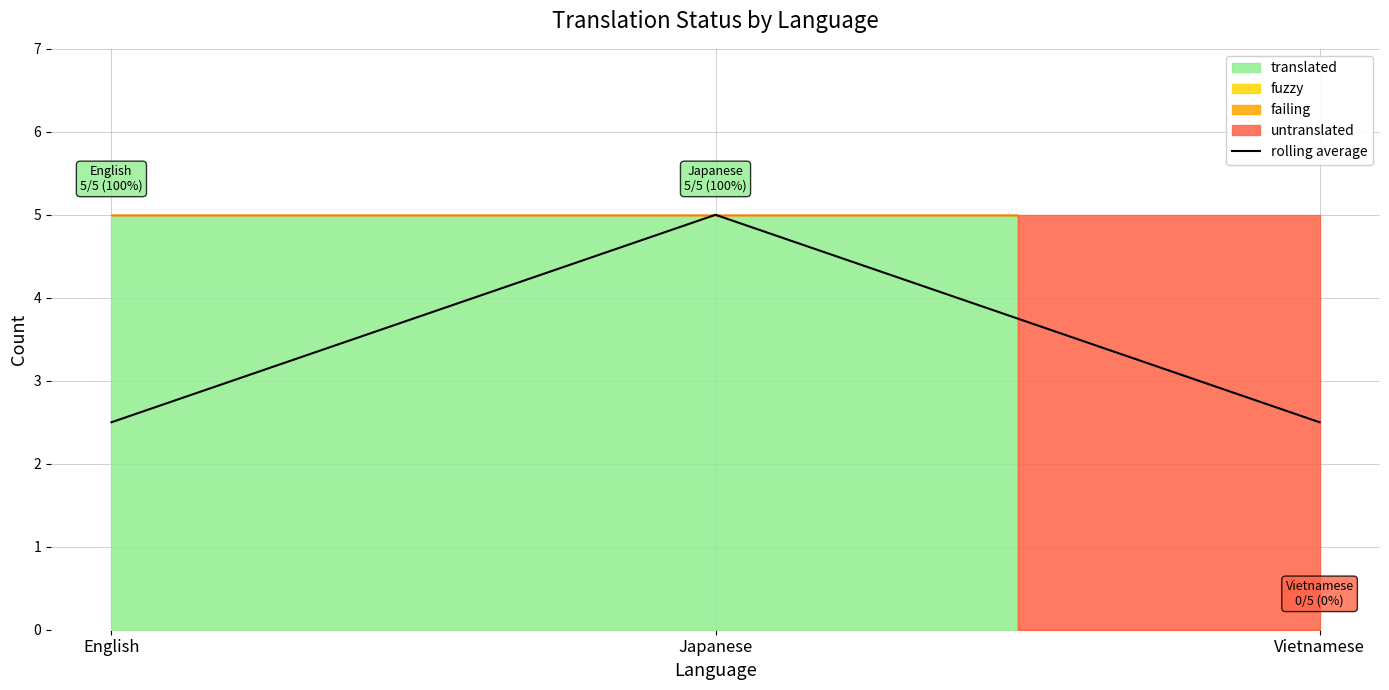

At which label does rolling average reach its peak?

Japanese